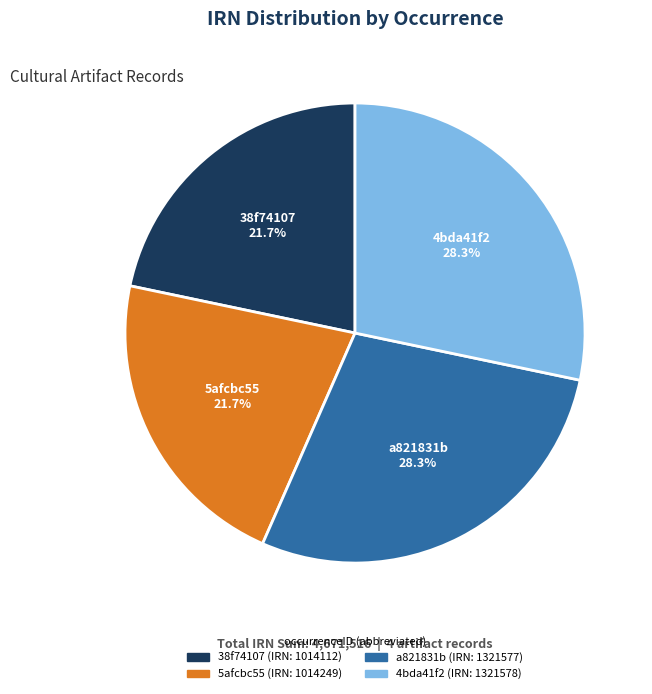

What percentage do 5afcbc55 and 4bda41f2 together represent?

50.0%